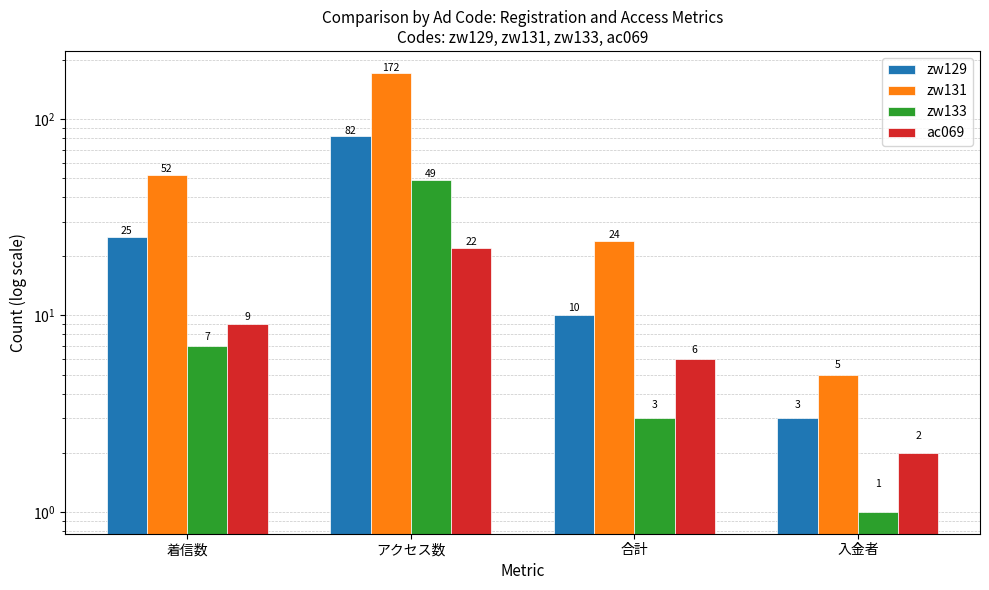

What value does the ac069 series have at 合計?

6